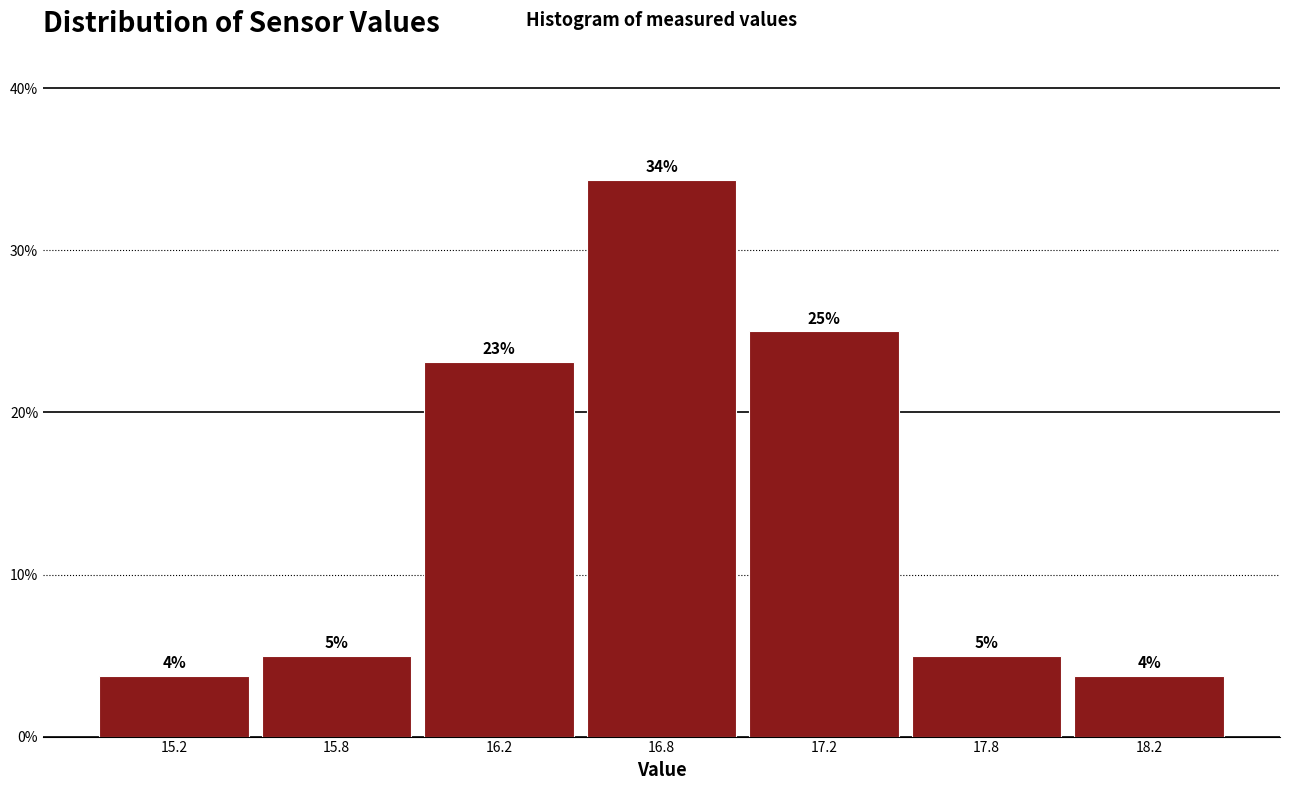

Are the bars horizontal?

No